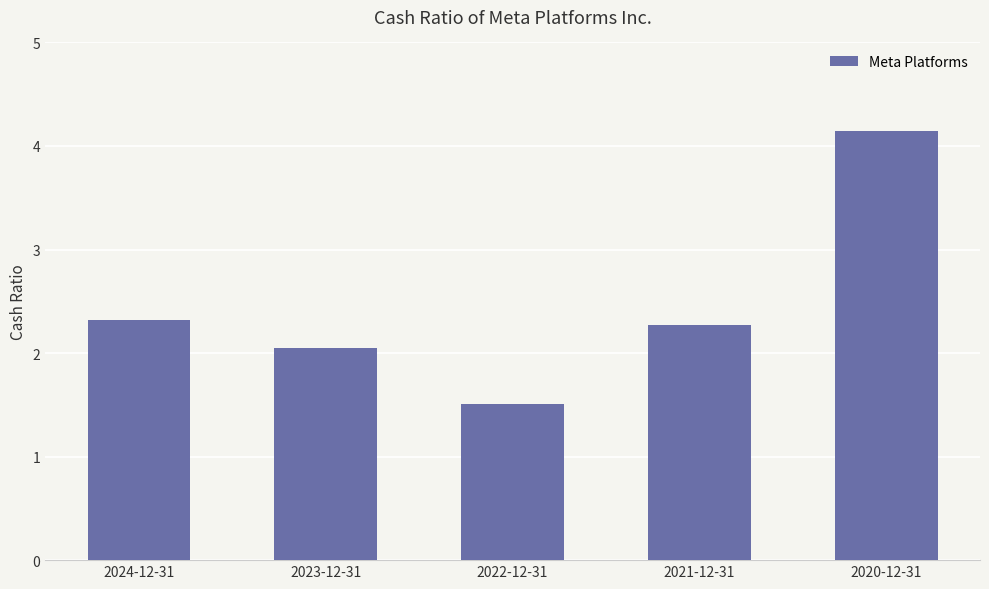

What is the value of the 3rd bar from the left?

1.5